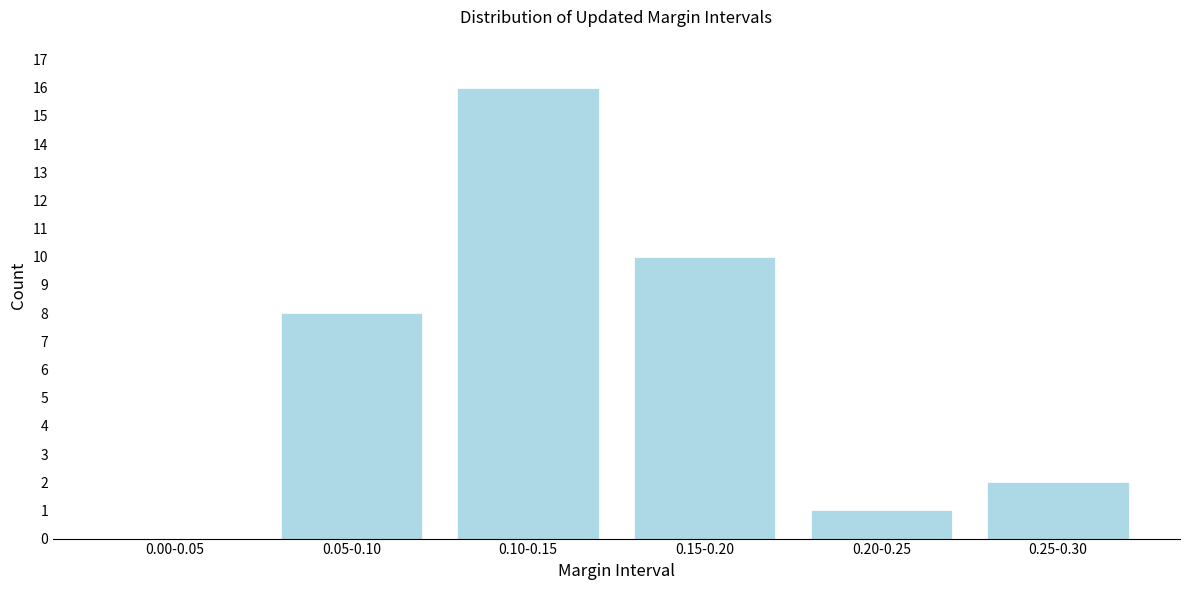

Reading left to right, extract all data points from this chart.

0.00-0.05=0	0.05-0.10=8	0.10-0.15=16	0.15-0.20=10	0.20-0.25=1	0.25-0.30=2